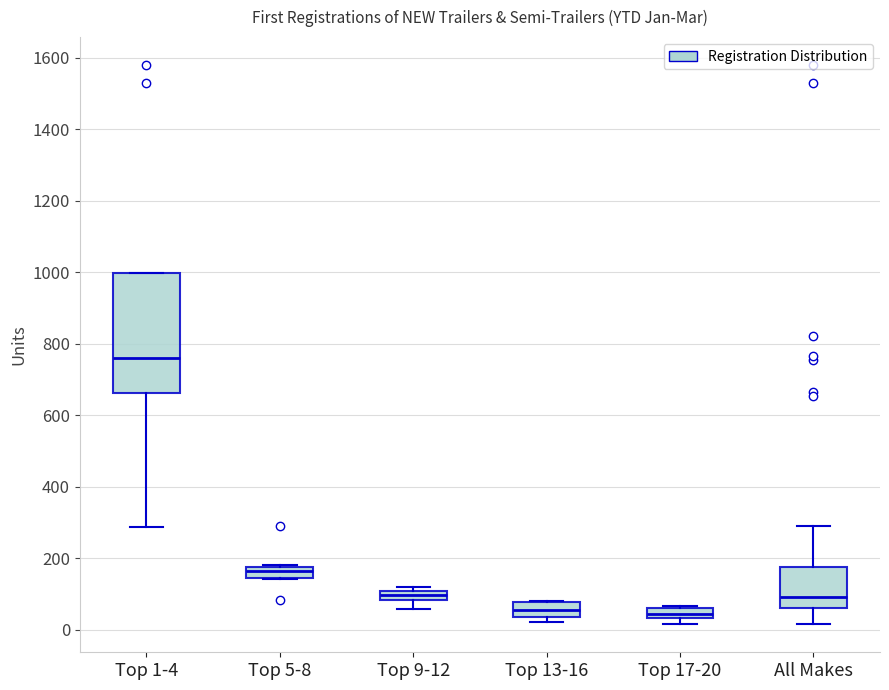

Which box's median line is the highest?

Top 1-4